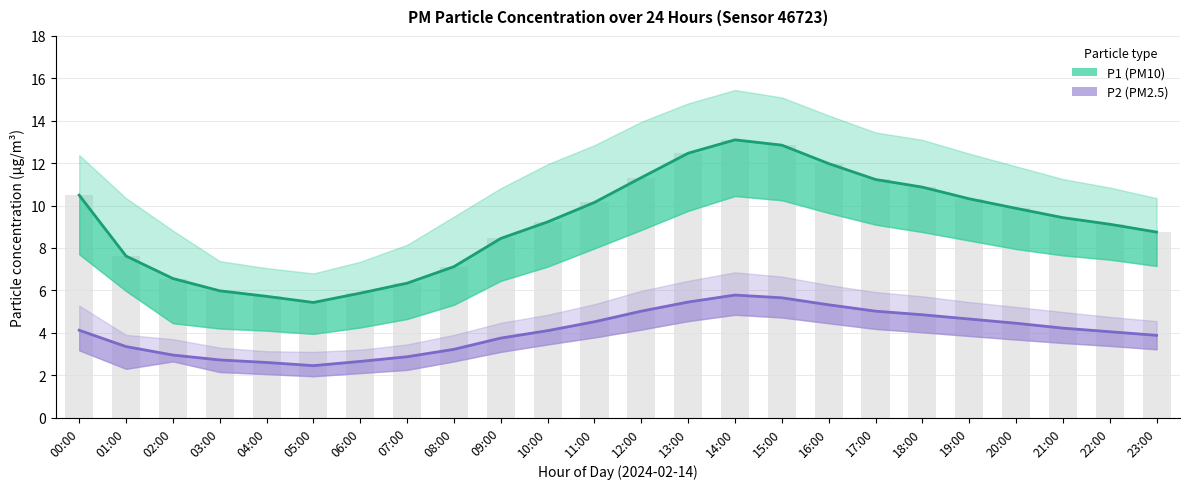

What is the difference between the maximum and minimum values in the P2 series?

3.3